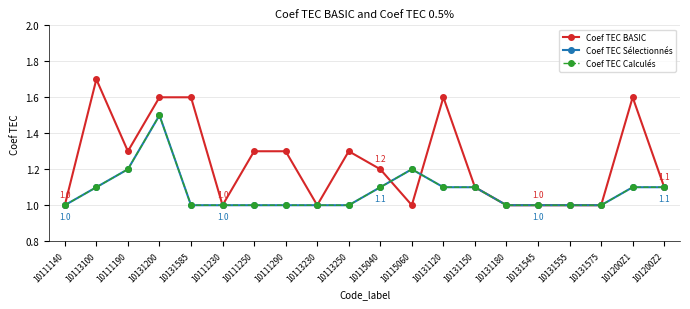

What is the difference between the highest and lowest values at 10131200?

0.1